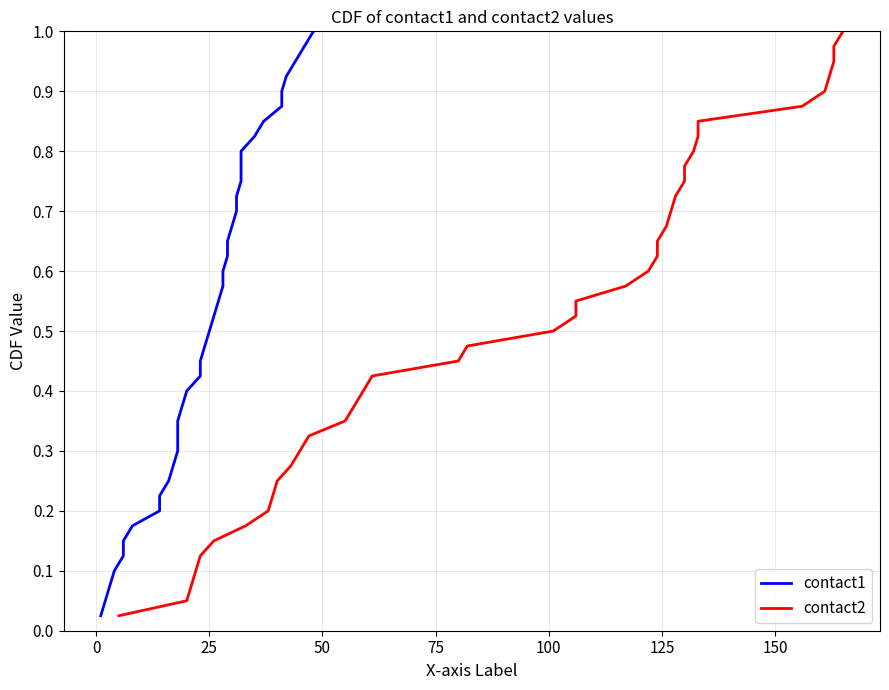

List the series in order of their peak value, highest first.

contact1, contact2